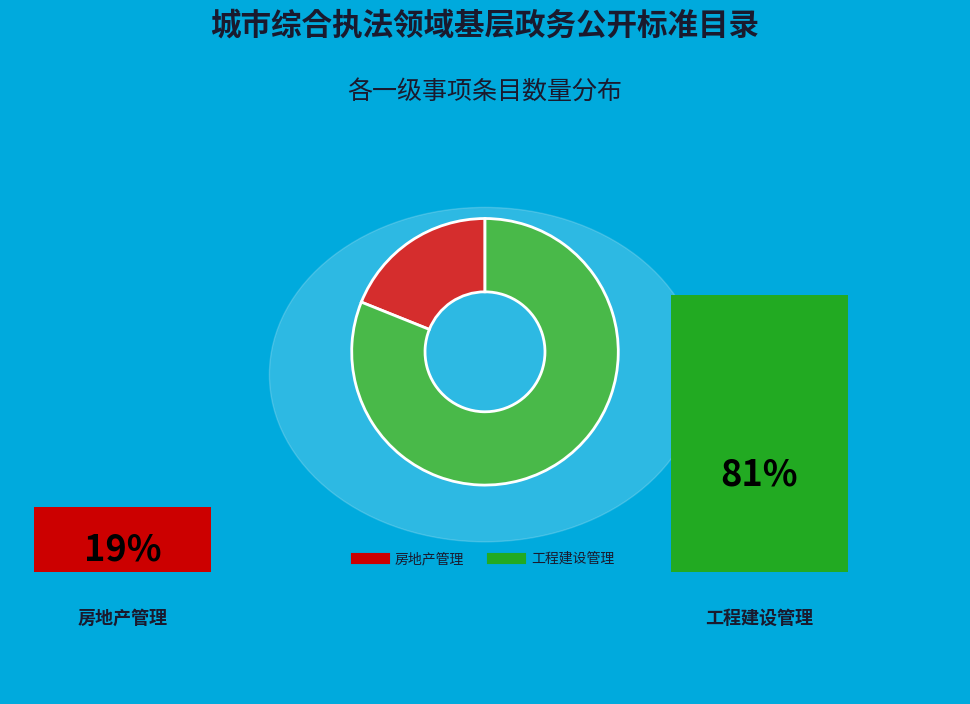

Is it true that 房地产管理 is 19% of the pie?

True